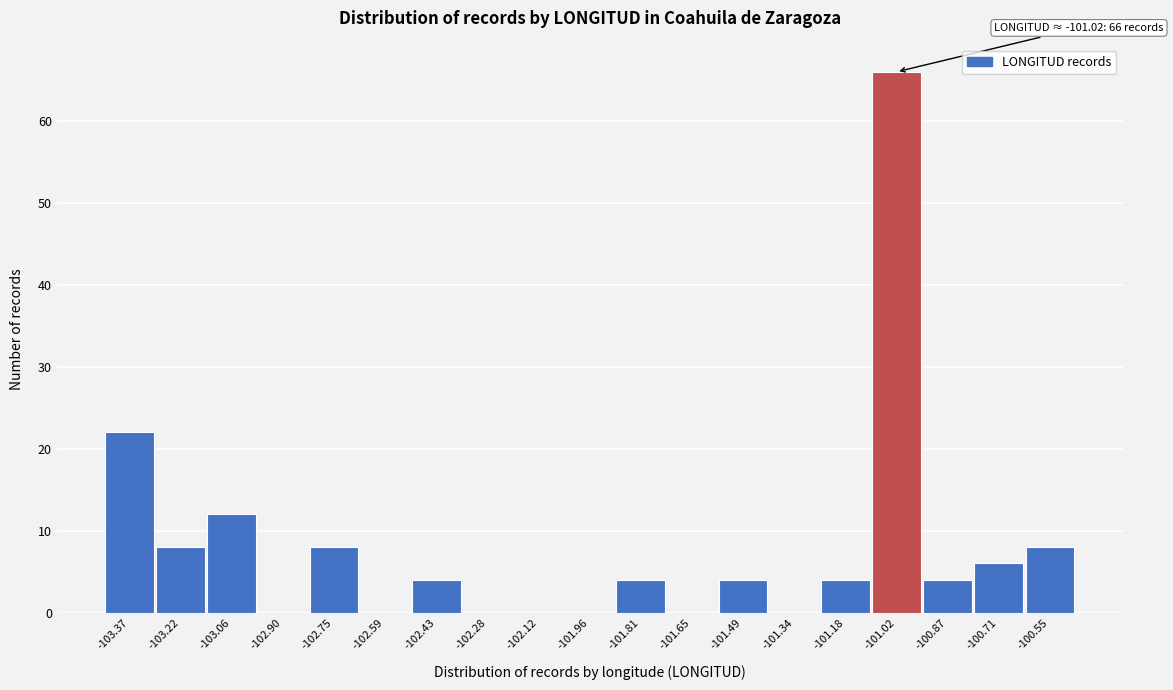

Over which range of the x-axis is the bar tallest?

-101.10 to -100.94